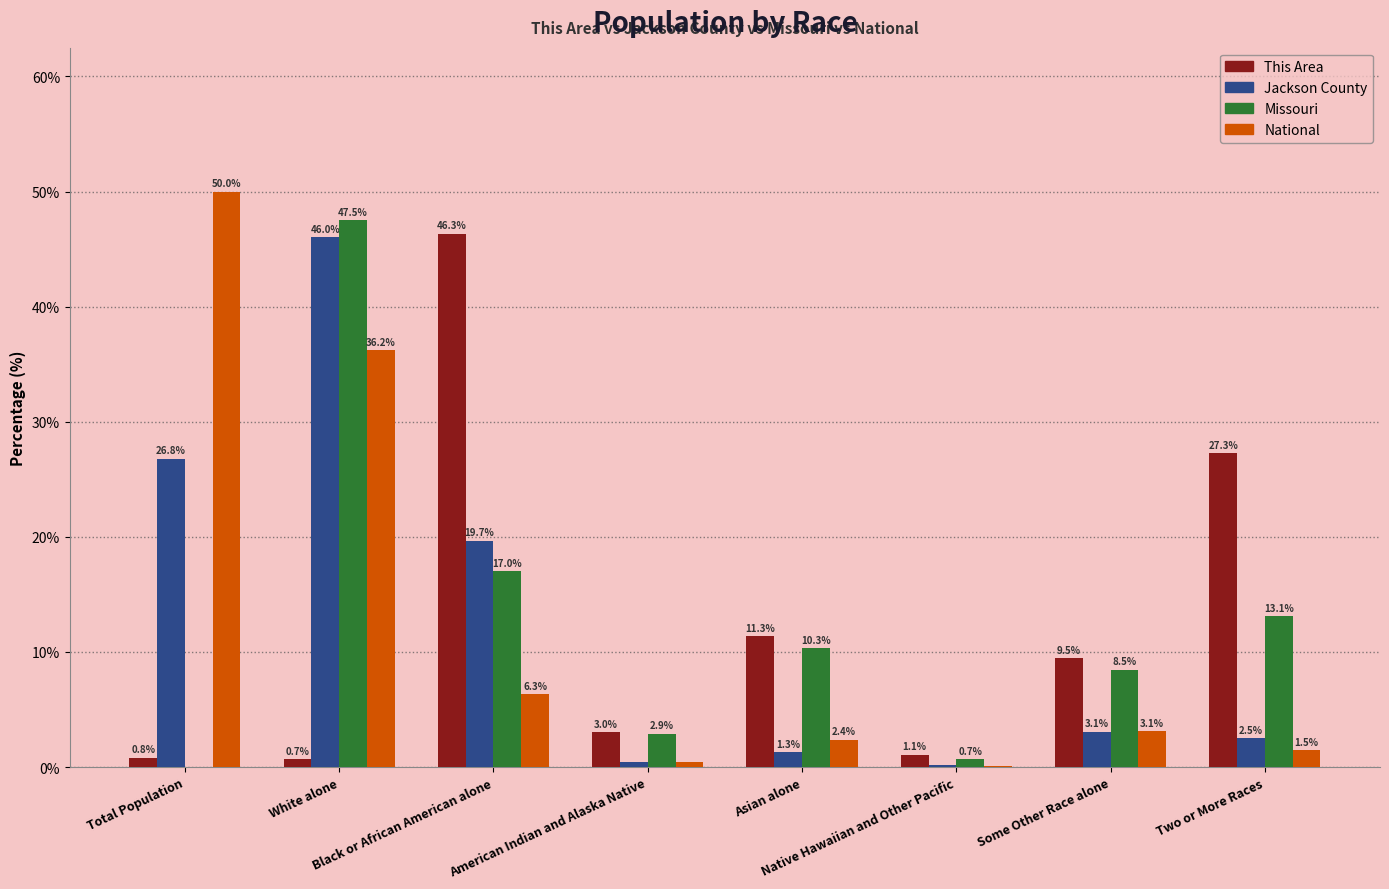

What is the maximum value for National?

50.0